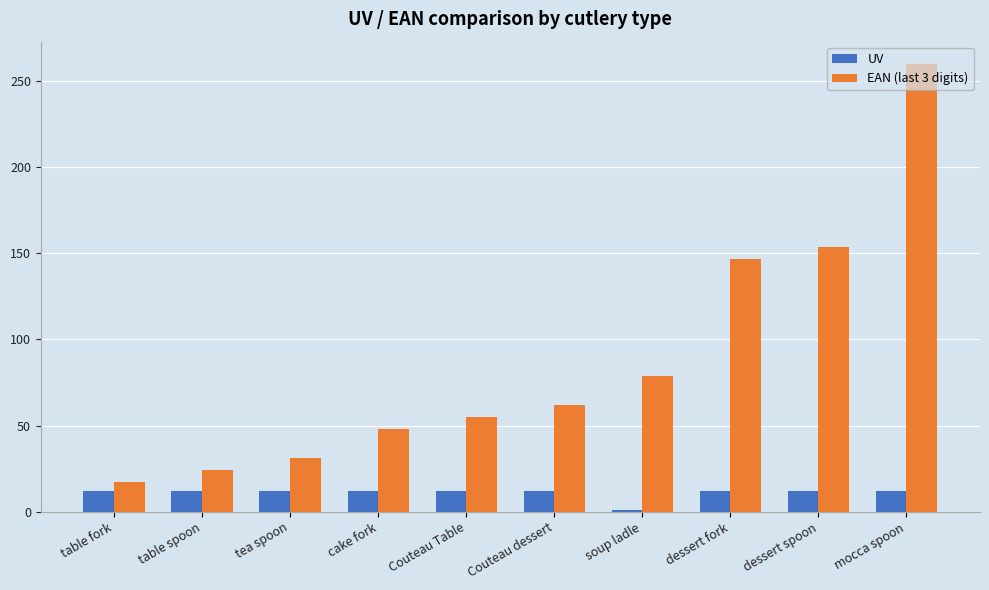

At which category does the chart reach its minimum across all series?

soup ladle